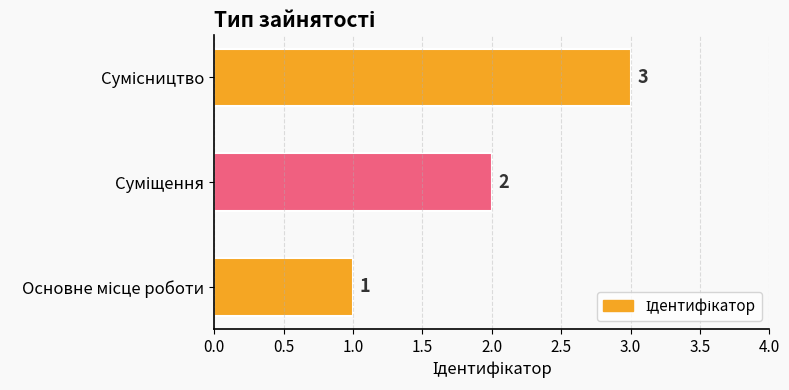

What is the greatest value displayed?

3